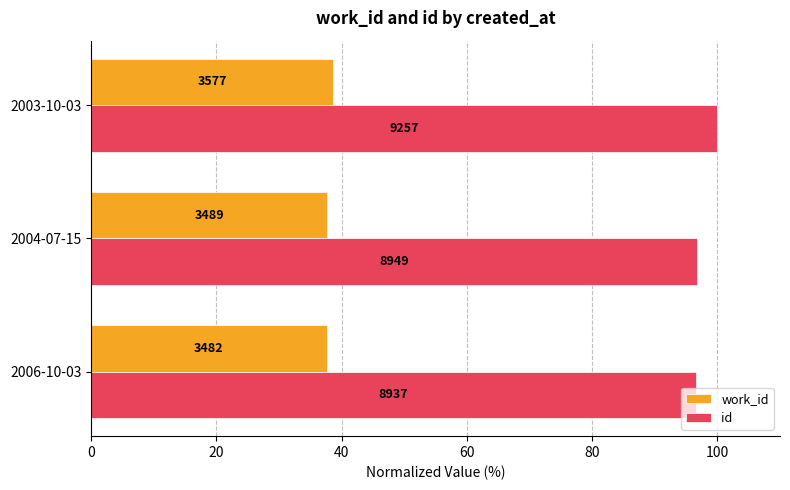

What are all the series names shown in the legend?

work_id, id